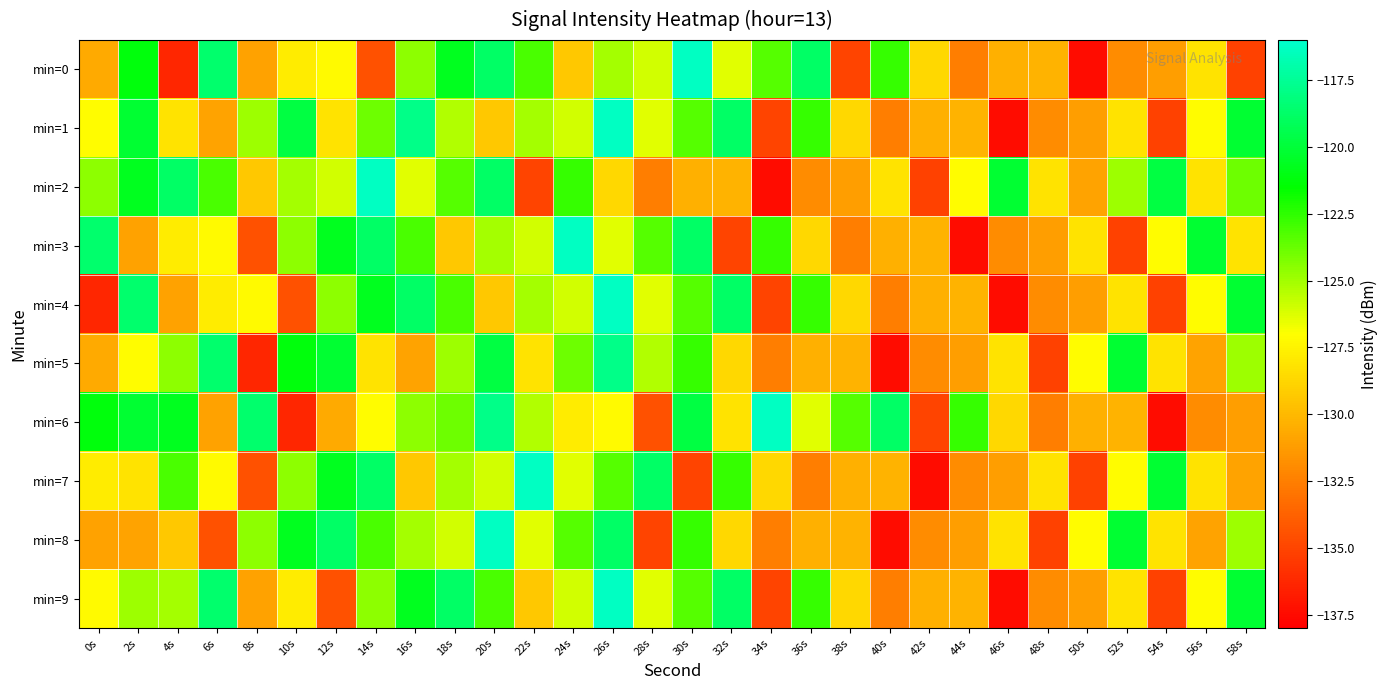

Reading left to right, list all the values displayed in this chart.

min=0: 0s=-130.7	2s=-121.2	4s=-136.3	6s=-118.6	8s=-131.0	10s=-127.8	12s=-127.2	14s=-134.4	16s=-124.5	18s=-120.7	20s=-118.8	22s=-123.1	24s=-129.3	26s=-125.1	28s=-126.0	30s=-116.3	32s=-126.4	34s=-123.3	36s=-118.8	38s=-135.1	40s=-122.7	42s=-128.7	44s=-132.6	46s=-130.4	48s=-130.3	50s=-137.4	52s=-132.0	54s=-131.1	56s=-128.2	58s=-135.2
min=1: 0s=-127.1	2s=-120.2	4s=-128.2	6s=-130.9	8s=-124.9	10s=-119.7	12s=-128.2	14s=-123.8	16s=-117.8	18s=-125.4	20s=-129.3	22s=-125.1	24s=-126.0	26s=-116.3	28s=-126.4	30s=-123.3	32s=-118.8	34s=-135.1	36s=-122.7	38s=-128.7	40s=-132.6	42s=-130.4	44s=-130.3	46s=-137.4	48s=-132.0	50s=-131.1	52s=-128.2	54s=-135.2	56s=-127.1	58s=-120.2
min=2: 0s=-124.5	2s=-120.7	4s=-118.8	6s=-123.1	8s=-129.3	10s=-125.1	12s=-126.0	14s=-116.3	16s=-126.4	18s=-123.3	20s=-118.8	22s=-135.1	24s=-122.7	26s=-128.7	28s=-132.6	30s=-130.4	32s=-130.3	34s=-137.4	36s=-132.0	38s=-131.1	40s=-128.2	42s=-135.2	44s=-127.1	46s=-120.2	48s=-128.2	50s=-130.9	52s=-124.9	54s=-119.7	56s=-128.2	58s=-123.8
min=3: 0s=-118.6	2s=-131.0	4s=-127.8	6s=-127.2	8s=-134.4	10s=-124.5	12s=-120.7	14s=-118.8	16s=-123.1	18s=-129.3	20s=-125.1	22s=-126.0	24s=-116.3	26s=-126.4	28s=-123.3	30s=-118.8	32s=-135.1	34s=-122.7	36s=-128.7	38s=-132.6	40s=-130.4	42s=-130.3	44s=-137.4	46s=-132.0	48s=-131.1	50s=-128.2	52s=-135.2	54s=-127.1	56s=-120.2	58s=-128.2
min=4: 0s=-136.3	2s=-118.6	4s=-131.0	6s=-127.8	8s=-127.2	10s=-134.4	12s=-124.5	14s=-120.7	16s=-118.8	18s=-123.1	20s=-129.3	22s=-125.1	24s=-126.0	26s=-116.3	28s=-126.4	30s=-123.3	32s=-118.8	34s=-135.1	36s=-122.7	38s=-128.7	40s=-132.6	42s=-130.4	44s=-130.3	46s=-137.4	48s=-132.0	50s=-131.1	52s=-128.2	54s=-135.2	56s=-127.1	58s=-120.2
min=5: 0s=-130.7	2s=-127.1	4s=-124.5	6s=-118.6	8s=-136.3	10s=-121.2	12s=-120.2	14s=-128.2	16s=-130.9	18s=-124.9	20s=-119.7	22s=-128.2	24s=-123.8	26s=-117.8	28s=-125.4	30s=-122.7	32s=-128.7	34s=-132.6	36s=-130.4	38s=-130.3	40s=-137.4	42s=-132.0	44s=-131.1	46s=-128.2	48s=-135.2	50s=-127.1	52s=-120.2	54s=-128.2	56s=-130.9	58s=-124.9
min=6: 0s=-121.2	2s=-120.2	4s=-120.7	6s=-131.0	8s=-118.6	10s=-136.3	12s=-130.7	14s=-127.1	16s=-124.5	18s=-123.8	20s=-117.8	22s=-125.4	24s=-127.8	26s=-127.2	28s=-134.4	30s=-119.7	32s=-128.2	34s=-116.3	36s=-126.4	38s=-123.3	40s=-118.8	42s=-135.1	44s=-122.7	46s=-128.7	48s=-132.6	50s=-130.4	52s=-130.3	54s=-137.4	56s=-132.0	58s=-131.1
min=7: 0s=-127.8	2s=-128.2	4s=-123.1	6s=-127.2	8s=-134.4	10s=-124.5	12s=-120.7	14s=-118.8	16s=-129.3	18s=-125.1	20s=-126.0	22s=-116.3	24s=-126.4	26s=-123.3	28s=-118.8	30s=-135.1	32s=-122.7	34s=-128.7	36s=-132.6	38s=-130.4	40s=-130.3	42s=-137.4	44s=-132.0	46s=-131.1	48s=-128.2	50s=-135.2	52s=-127.1	54s=-120.2	56s=-128.2	58s=-130.9
min=8: 0s=-131.0	2s=-130.9	4s=-129.3	6s=-134.4	8s=-124.5	10s=-120.7	12s=-118.8	14s=-123.1	16s=-125.1	18s=-126.0	20s=-116.3	22s=-126.4	24s=-123.3	26s=-118.8	28s=-135.1	30s=-122.7	32s=-128.7	34s=-132.6	36s=-130.4	38s=-130.3	40s=-137.4	42s=-132.0	44s=-131.1	46s=-128.2	48s=-135.2	50s=-127.1	52s=-120.2	54s=-128.2	56s=-130.9	58s=-124.9
min=9: 0s=-127.2	2s=-124.9	4s=-125.1	6s=-118.6	8s=-131.0	10s=-127.8	12s=-134.4	14s=-124.5	16s=-120.7	18s=-118.8	20s=-123.1	22s=-129.3	24s=-126.0	26s=-116.3	28s=-126.4	30s=-123.3	32s=-118.8	34s=-135.1	36s=-122.7	38s=-128.7	40s=-132.6	42s=-130.4	44s=-130.3	46s=-137.4	48s=-132.0	50s=-131.1	52s=-128.2	54s=-135.2	56s=-127.1	58s=-120.2